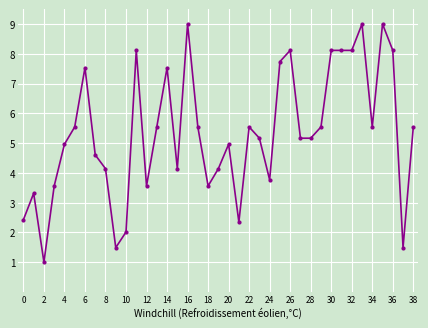

What is the smallest value displayed?

1.0